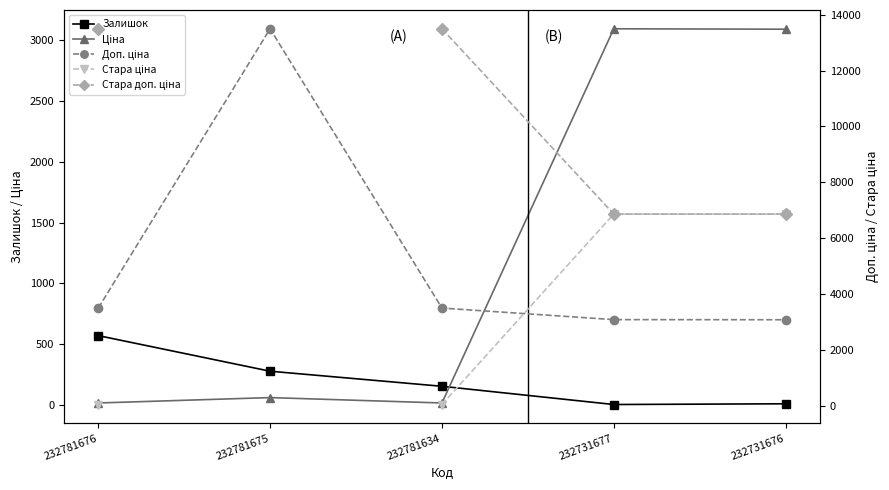

What is the approximate value of Стара ціна at 232781634?

60.0